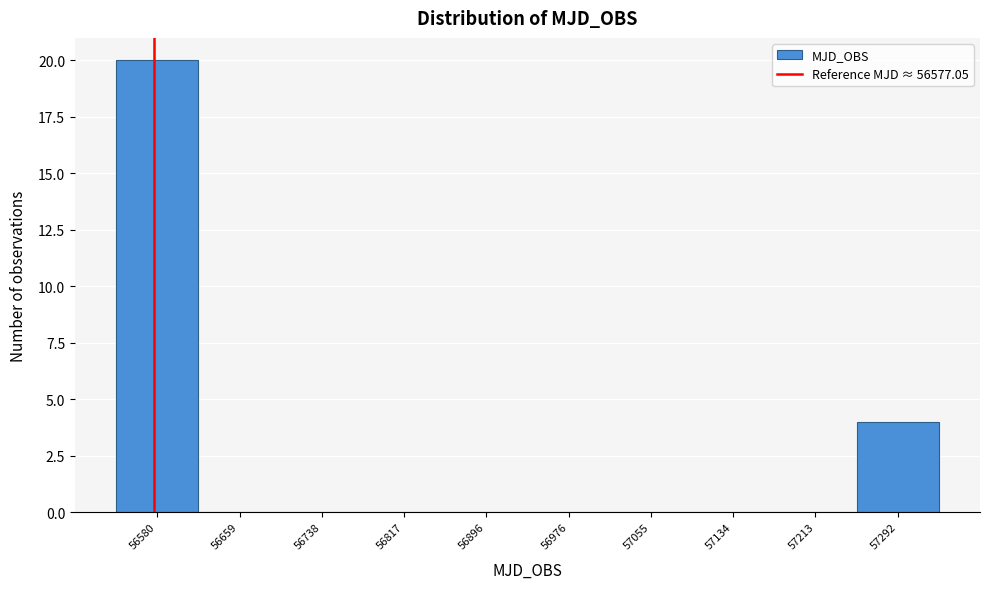

What is the height of the bar covering 57250 to 57330 on the x-axis? Neither the bar edges nor the heights are printed on the chart, so give them approximately, as read against the axes.

4